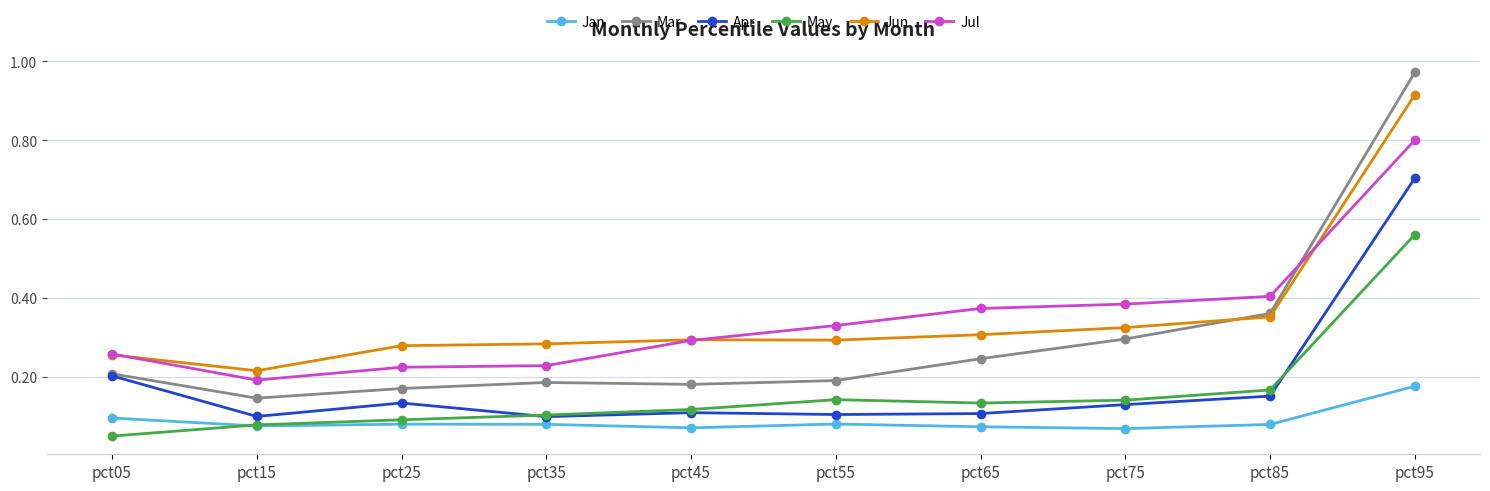

True or false: May and Jun intersect in this chart.

False